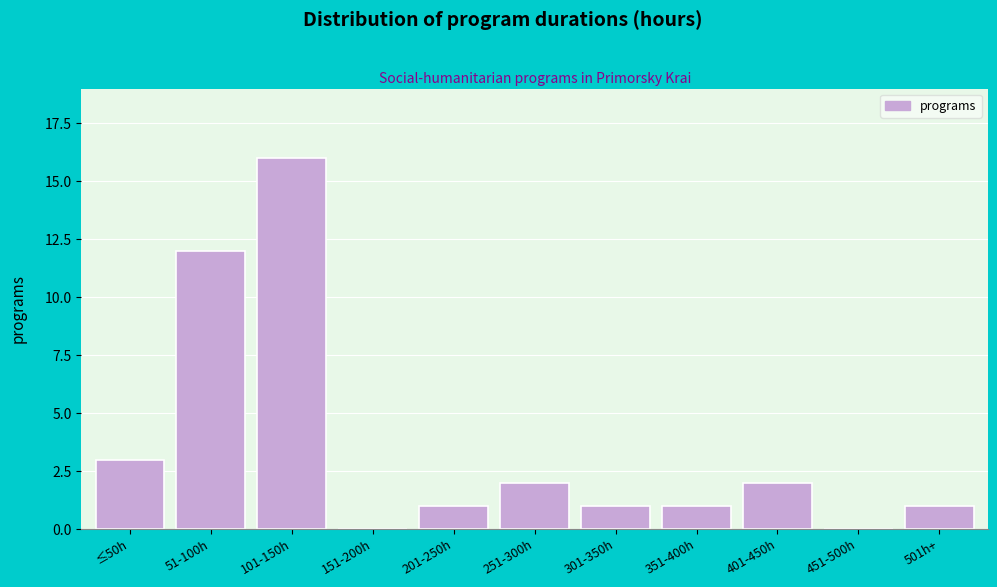

Reading left to right, list all the values displayed in this chart.

≤50h=3	51-100h=12	101-150h=16	151-200h=0	201-250h=1	251-300h=2	301-350h=1	351-400h=1	401-450h=2	451-500h=0	501h+=1